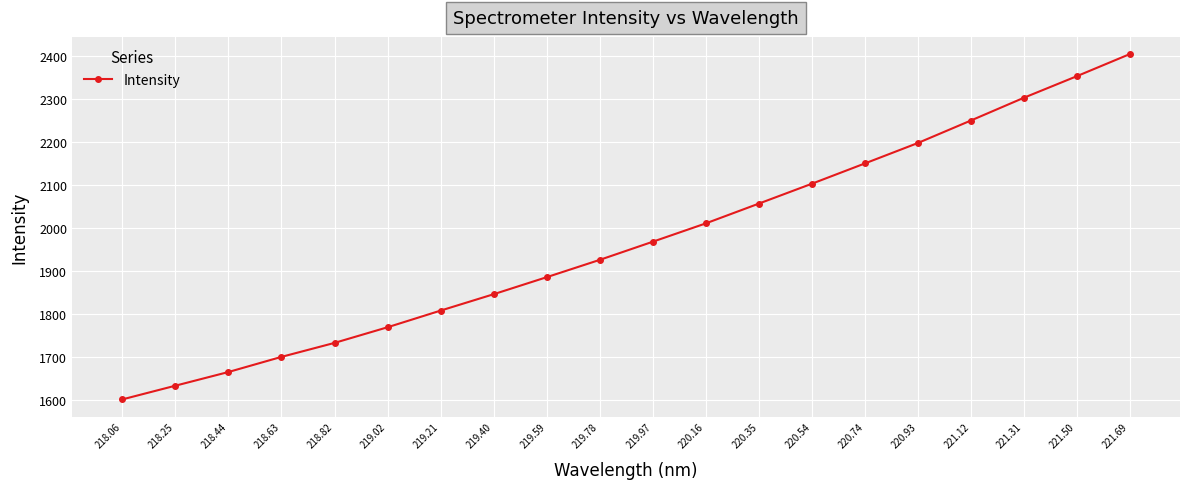

List the labels in order of value, smallest first.

218.06, 218.25, 218.44, 218.63, 218.82, 219.02, 219.21, 219.40, 219.59, 219.78, 219.97, 220.16, 220.35, 220.54, 220.74, 220.93, 221.12, 221.31, 221.50, 221.69